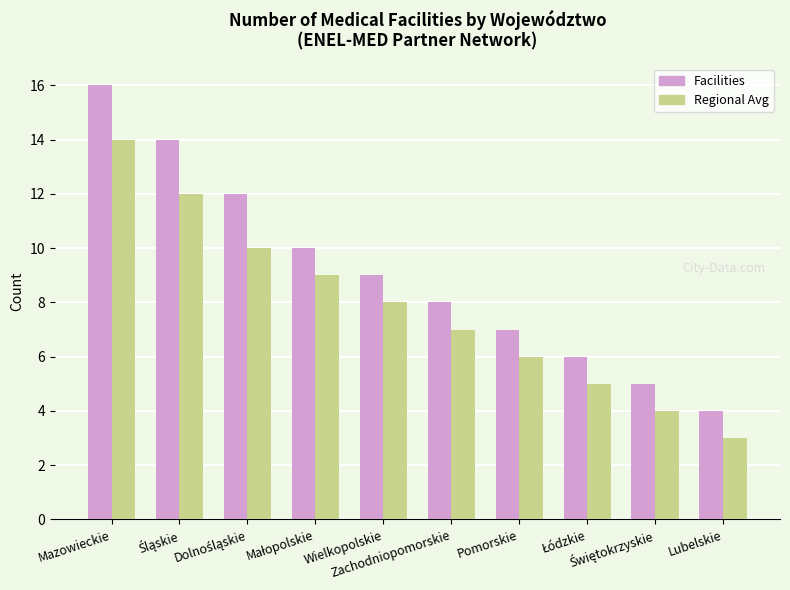

Rank the series by their maximum value, from highest to lowest.

Facilities, Regional Avg